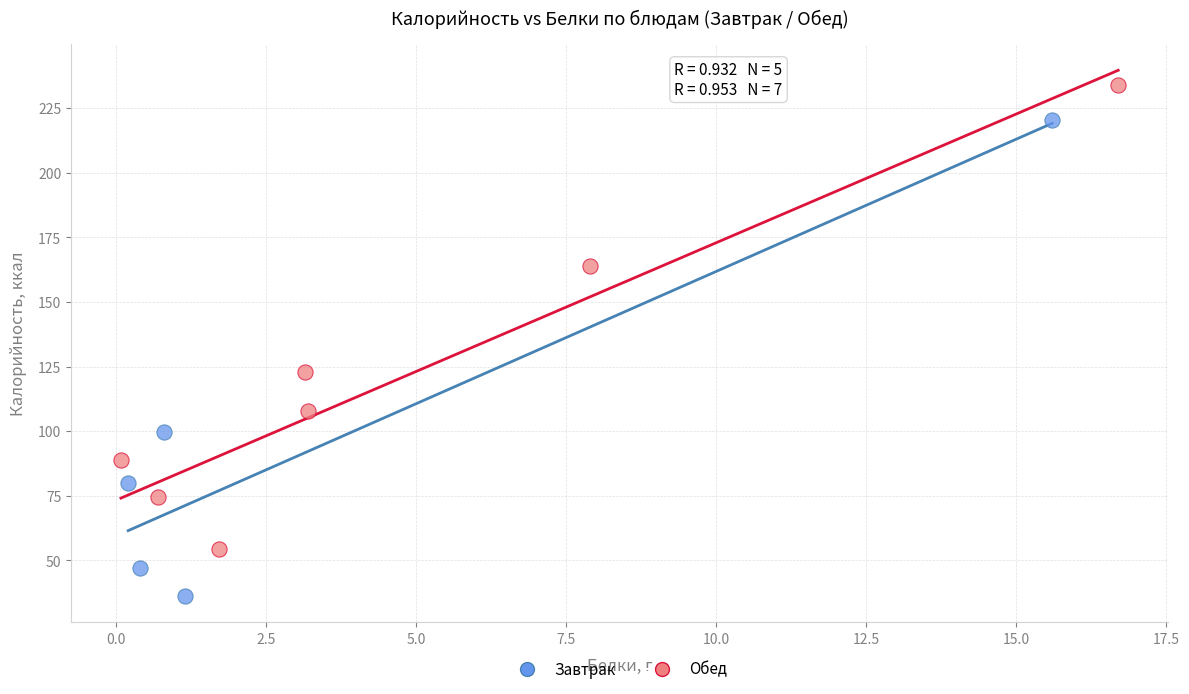

Which series contains the lowest Y value?

Завтрак